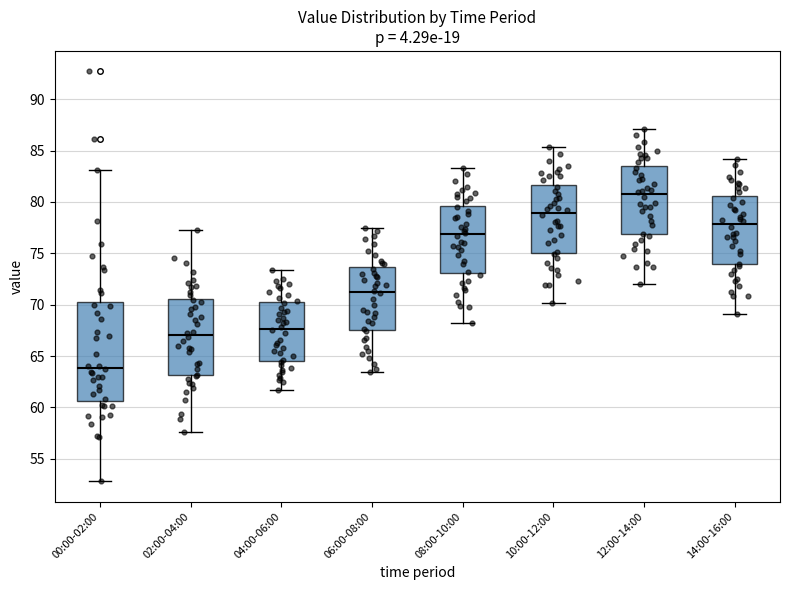

Reading left to right, transcribe this box plot: for each box, give where its median line is, the range the box spans, and where its two whiskers end, as read against the y-axis. The values are not printed on the chart, so give them approximately, as read against the axis.

00:00-02:00: median 64.0, box 60.5 to 70.5, whiskers 53.0 to 83.0
02:00-04:00: median 67.0, box 63.0 to 70.5, whiskers 57.5 to 77.5
04:00-06:00: median 67.5, box 64.5 to 70.5, whiskers 61.5 to 73.5
06:00-08:00: median 71.0, box 67.5 to 73.5, whiskers 63.5 to 77.5
08:00-10:00: median 77.0, box 73.0 to 79.5, whiskers 68.0 to 83.5
10:00-12:00: median 79.0, box 75.0 to 81.5, whiskers 70.0 to 85.5
12:00-14:00: median 81.0, box 77.0 to 83.5, whiskers 72.0 to 87.0
14:00-16:00: median 78.0, box 74.0 to 80.5, whiskers 69.0 to 84.0